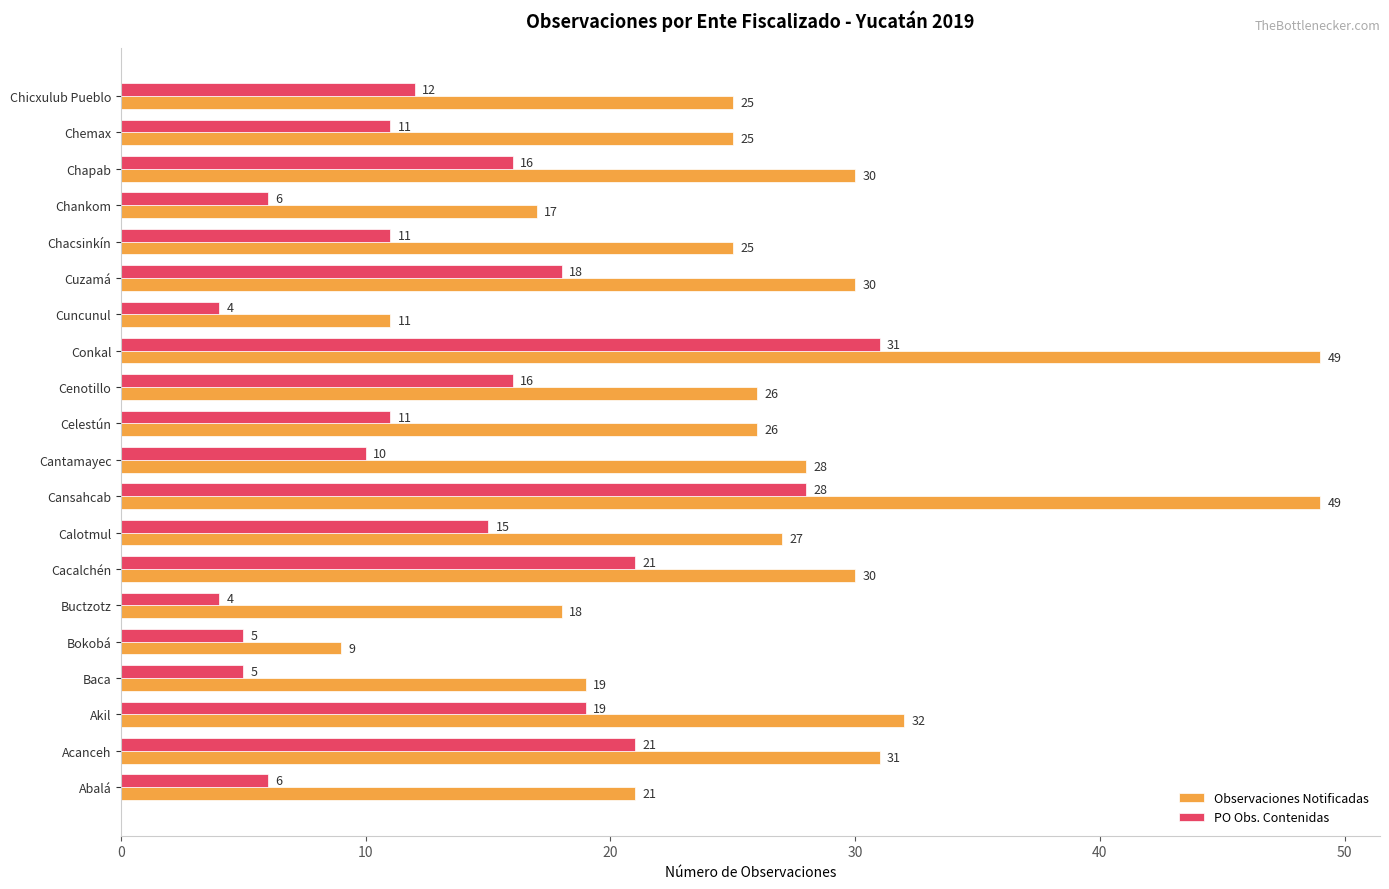

Is it true that PO Obs. Contenidas equals 11 at Chemax?

True